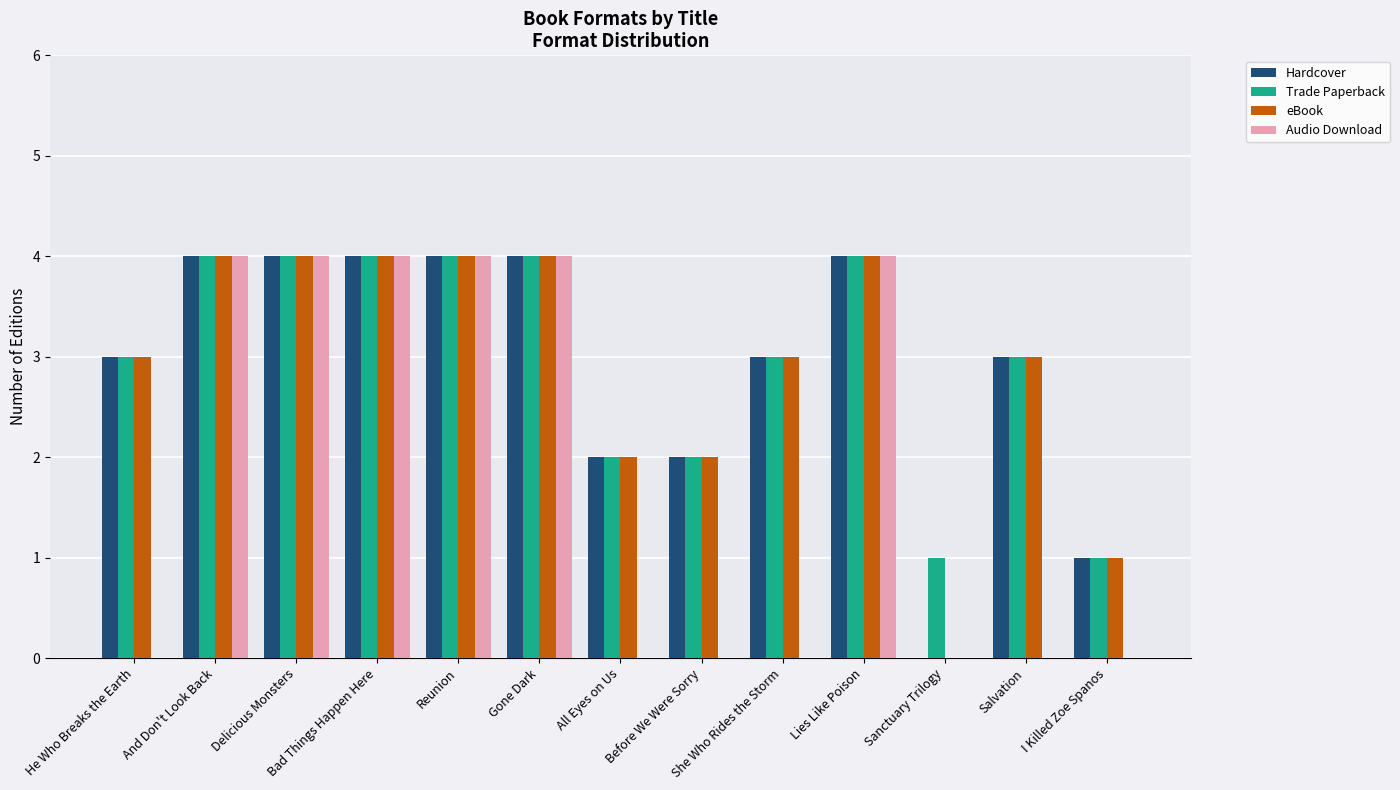

Between And Don't Look Back and I Killed Zoe Spanos, which series saw the biggest shift?

Audio Download